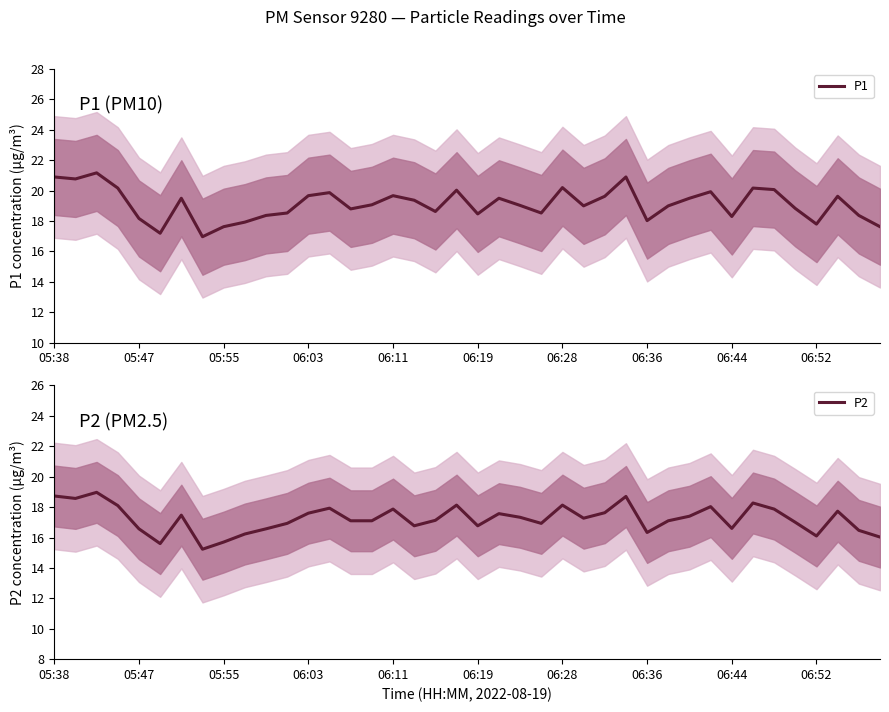

Is this an area chart (filled region under the line)?

No